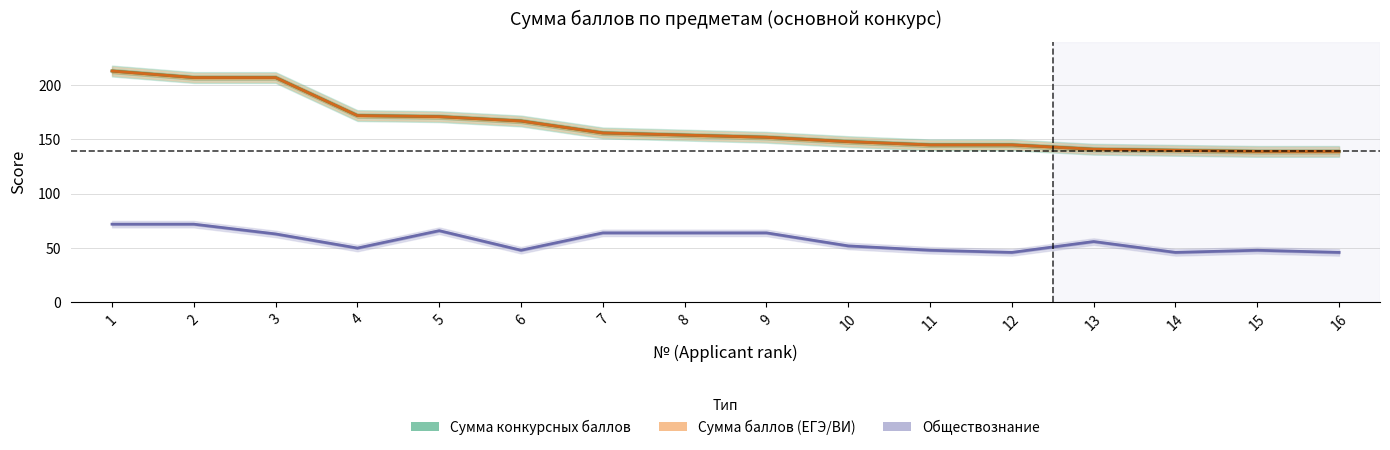

How many data points in Сумма конкурсных баллов are less than 154?

8